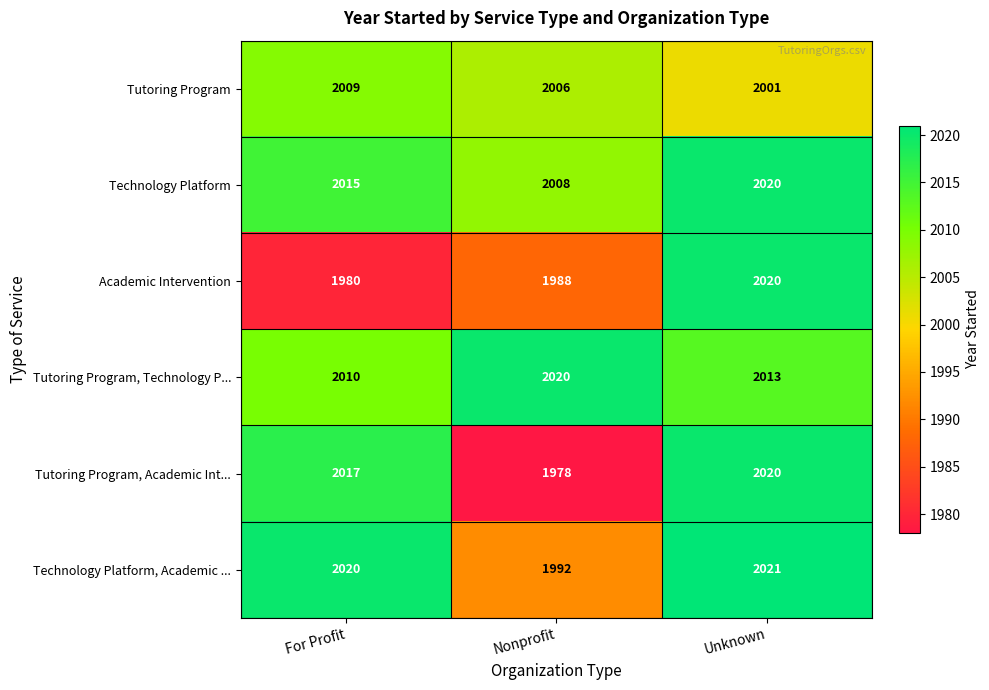

True or false: Tutoring Program has a value of 1230 at For Profit.

False